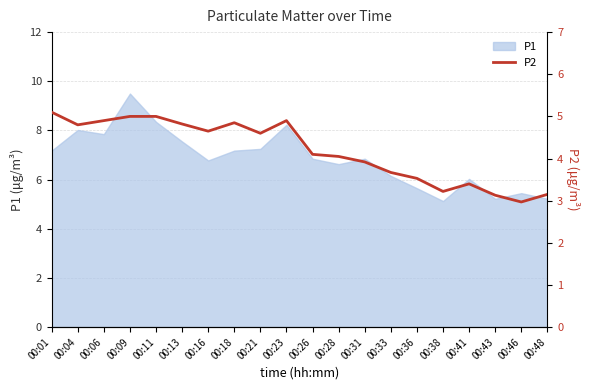

What is the lowest value of the P1 series?

5.1